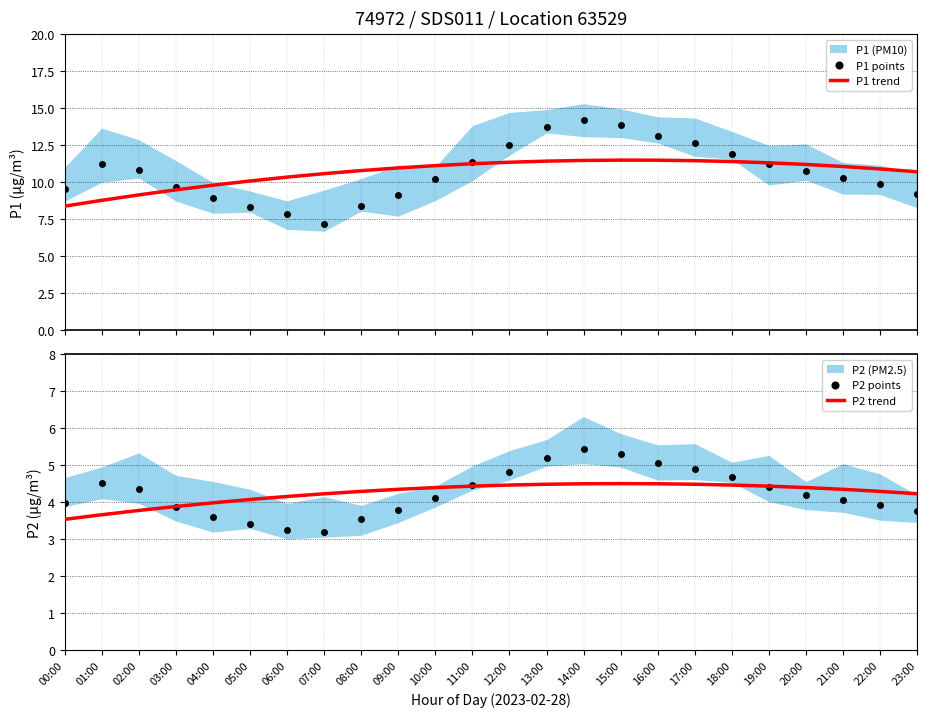

Rank the series at 16:00 from highest to lowest value.

P1 points, P1 trend, P2 points, P2 trend